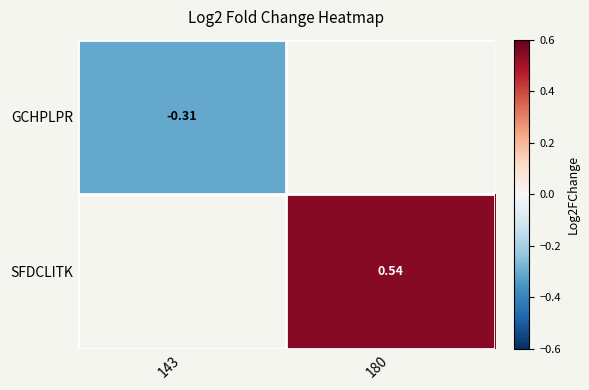

How many data points in SFDCLITK are above 0?

1